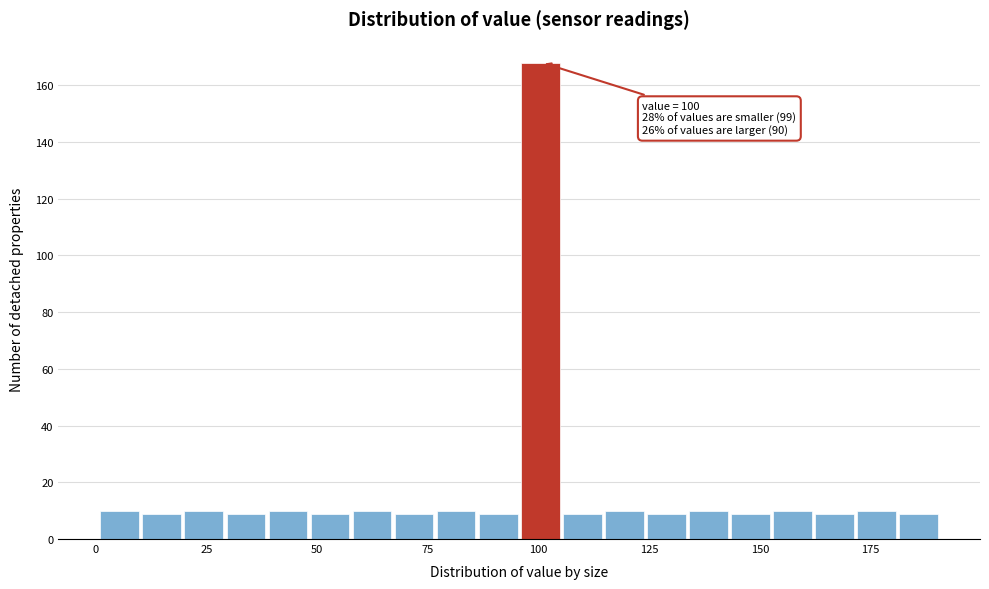

Read against the x-axis, roughly where is the centre of the tallest bar?

100